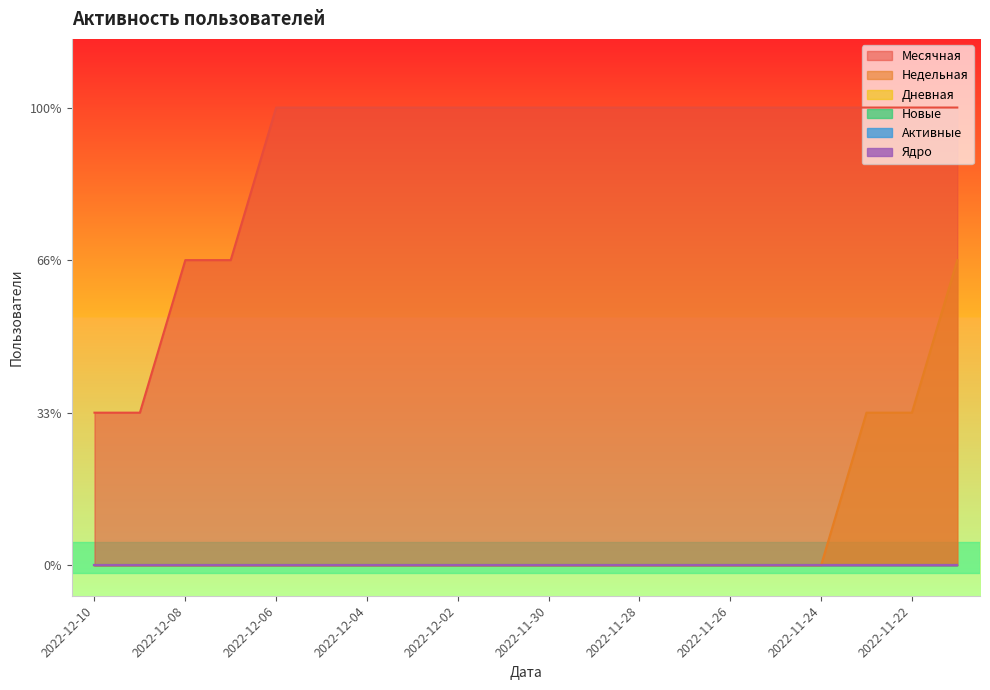

Rank the series at 2022-12-01 from lowest to highest value.

Недельная, Дневная, Новые, Активные, Ядро, Месячная